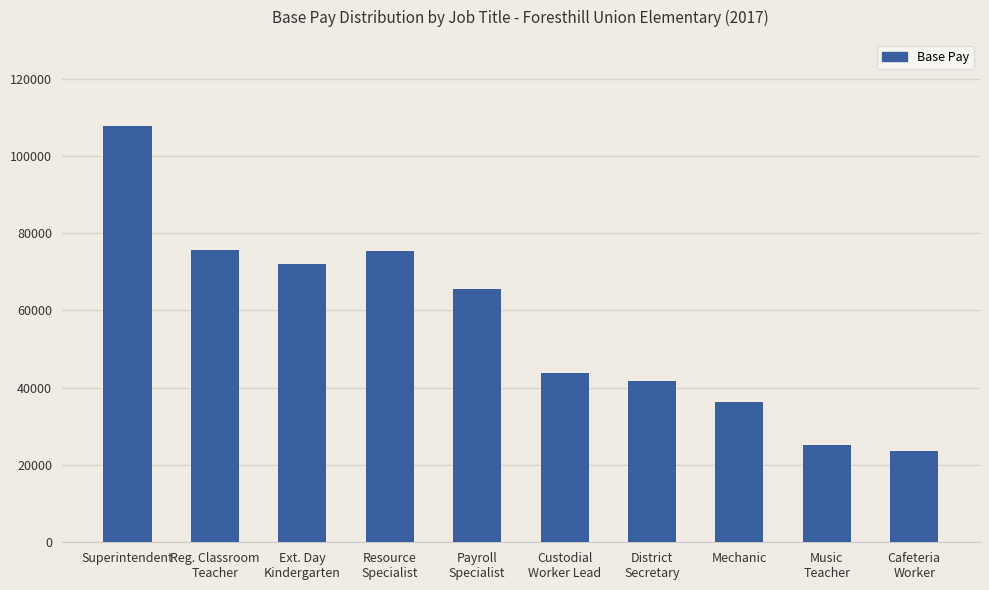

What is the approximate value at Superintendent?

107806.8